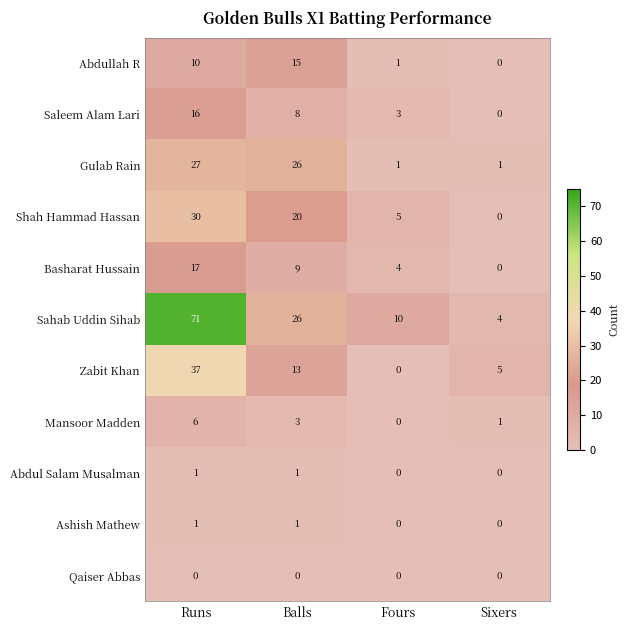

True or false: Shah Hammad Hassan has a value of 30 at Runs.

True